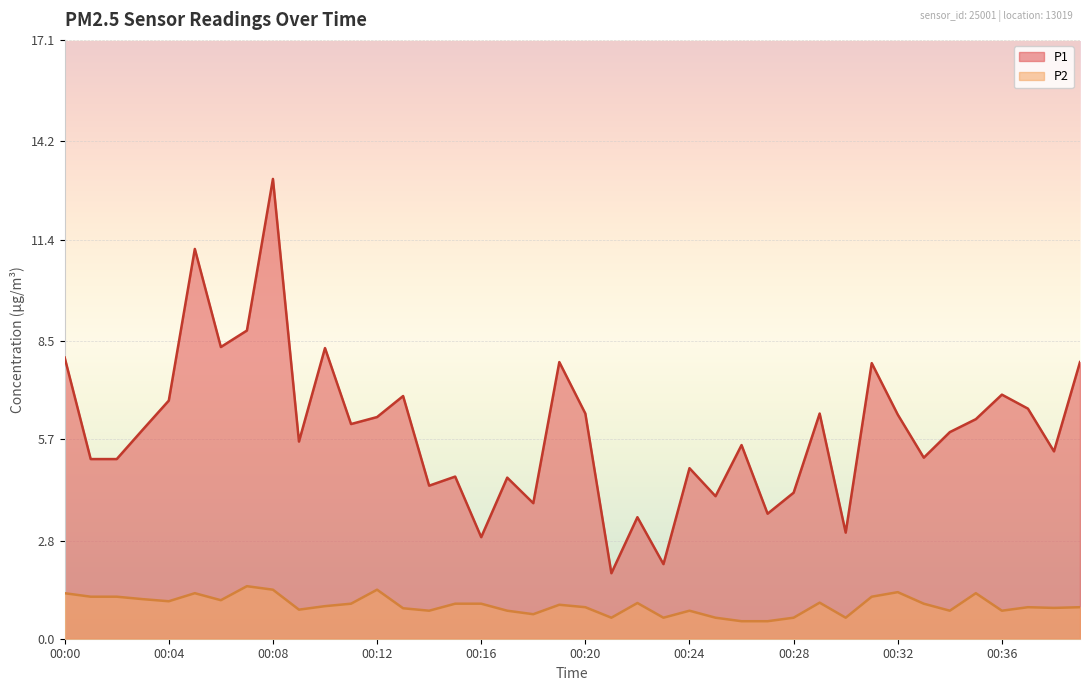

What is the spread (max minus min) of values at 00:21?

1.3